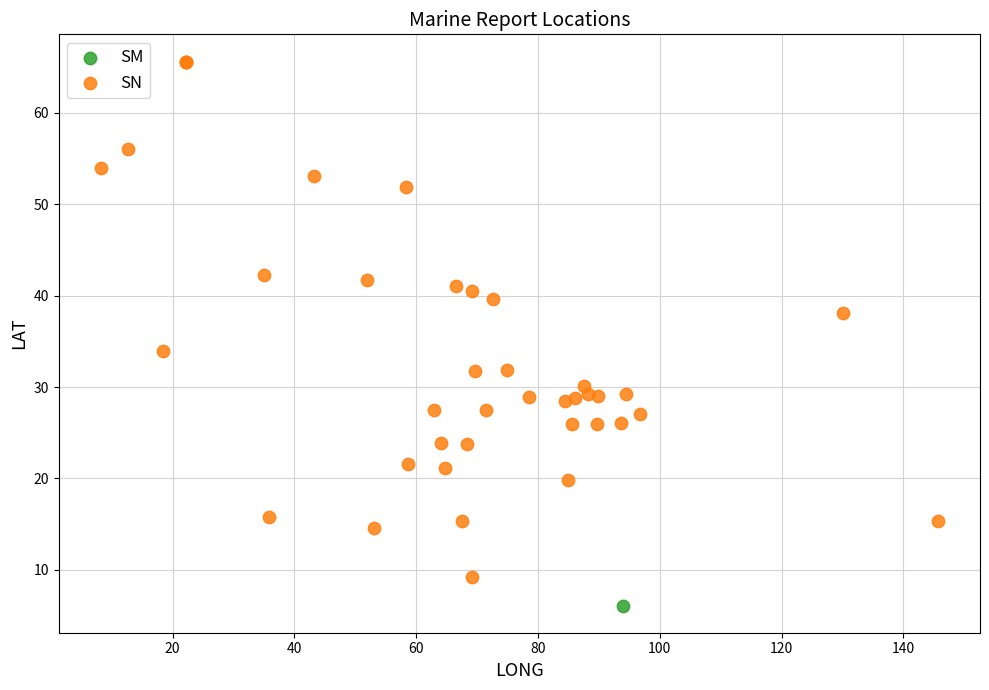

What are all the series names shown in the legend?

SM, SN